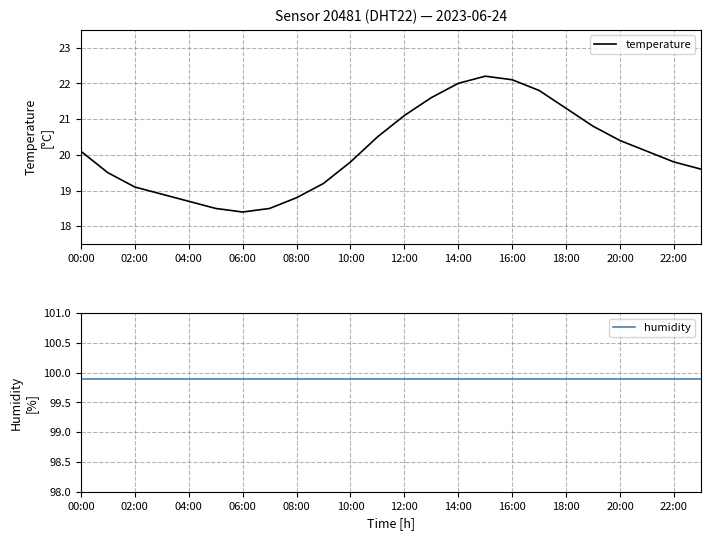

In temperature, how many points are lower than both neighbors (excluding endpoints)?

1